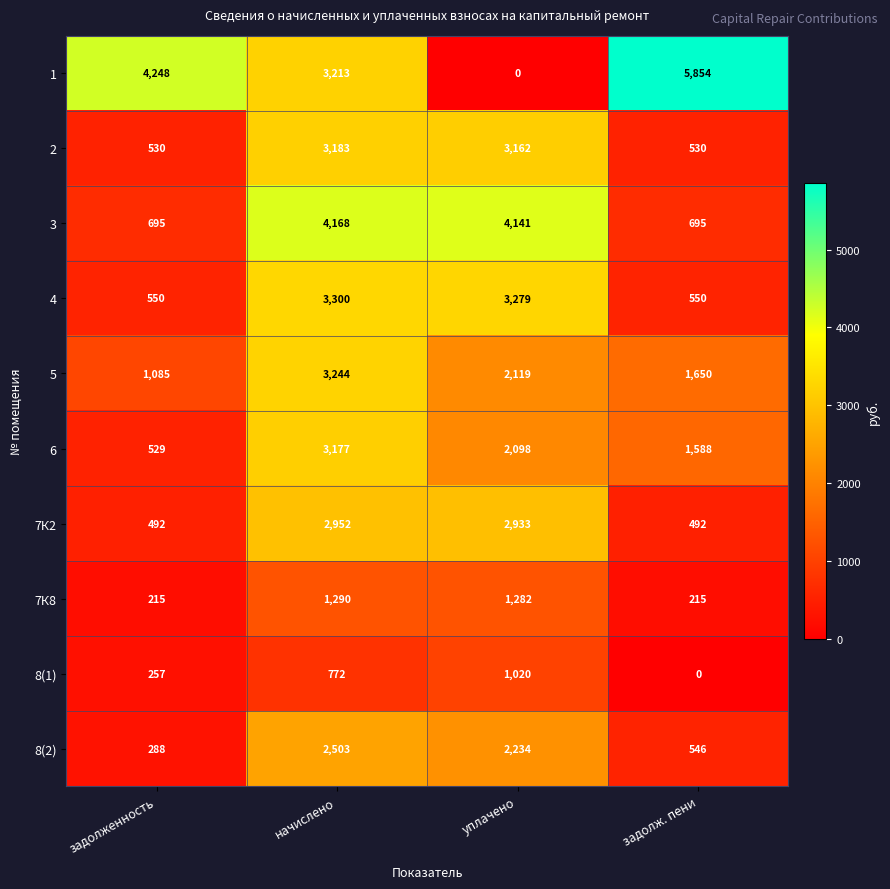

Between задолженность and уплачено, which series saw the biggest shift?

1